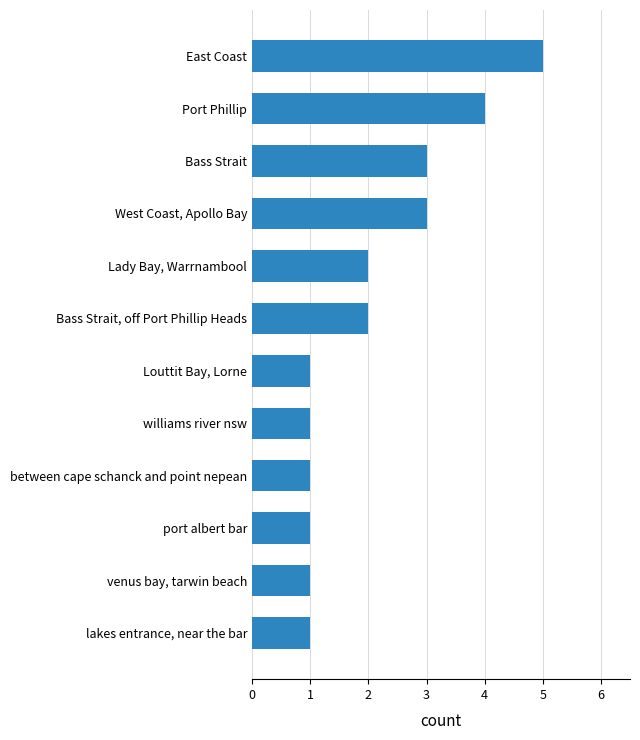

What is the minimum value shown in the chart?

1